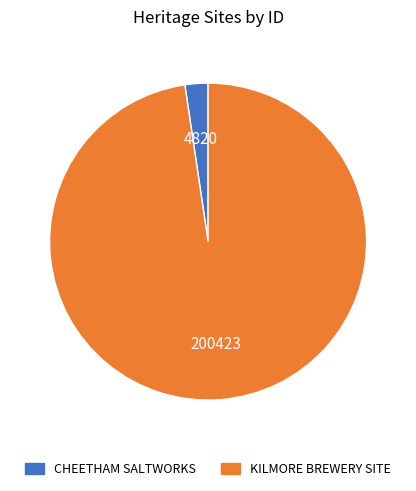

Is it true that KILMORE BREWERY SITE is 98% of the pie?

True